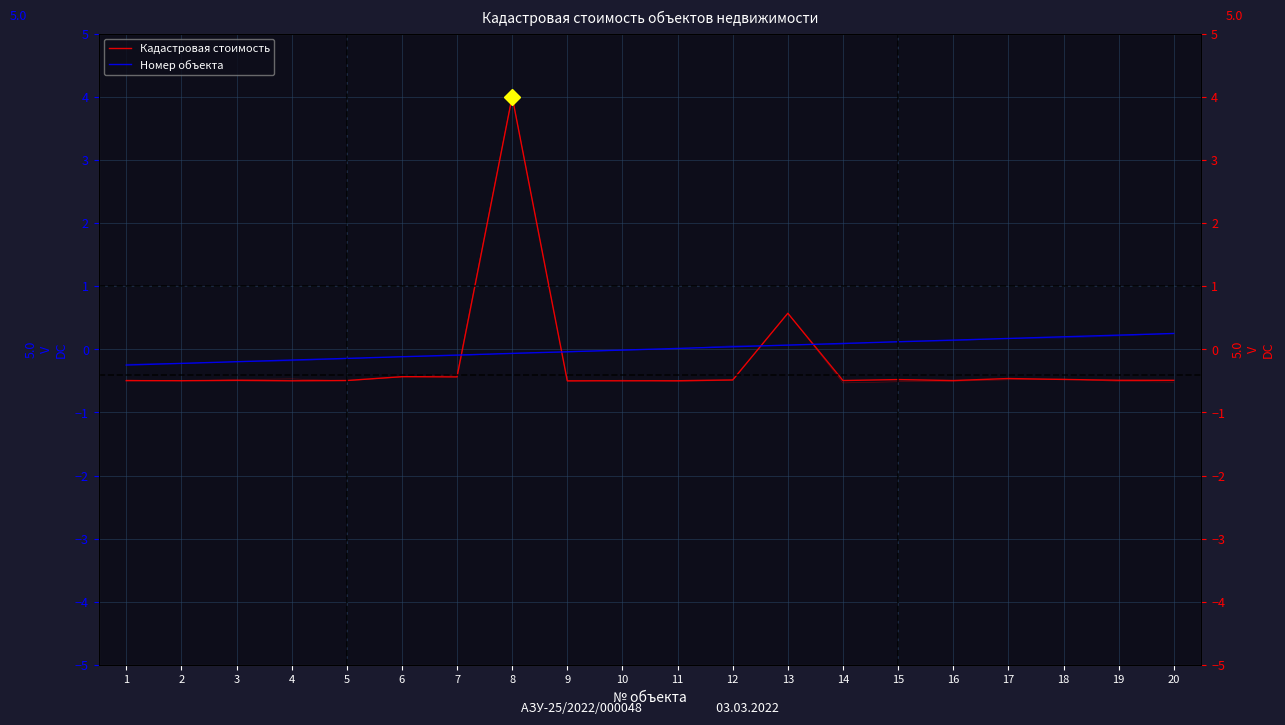

Which category has the highest value across all series?

8